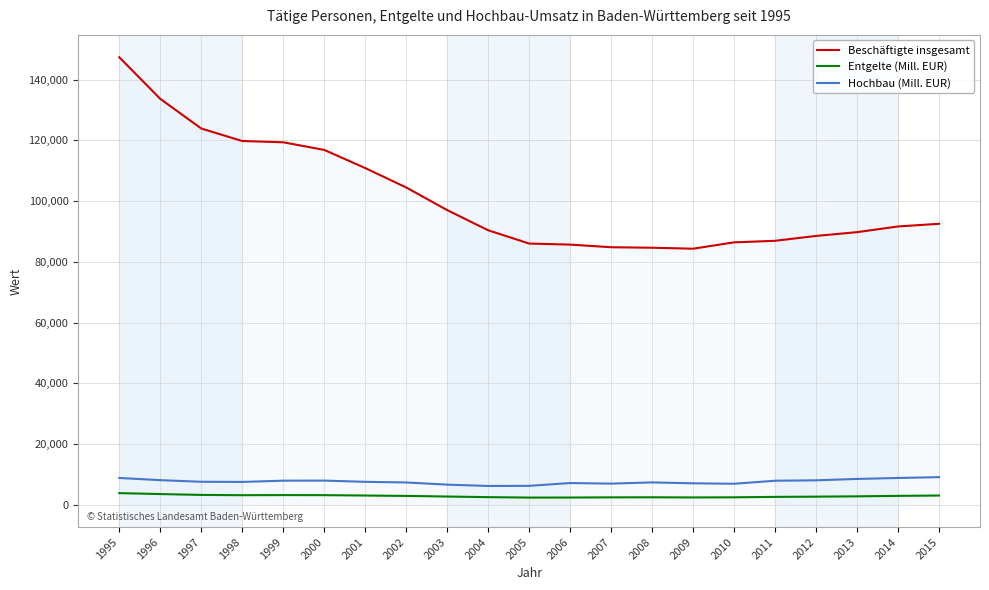

Is it true that Beschäftigte insgesamt equals 133693 at 1996?

True